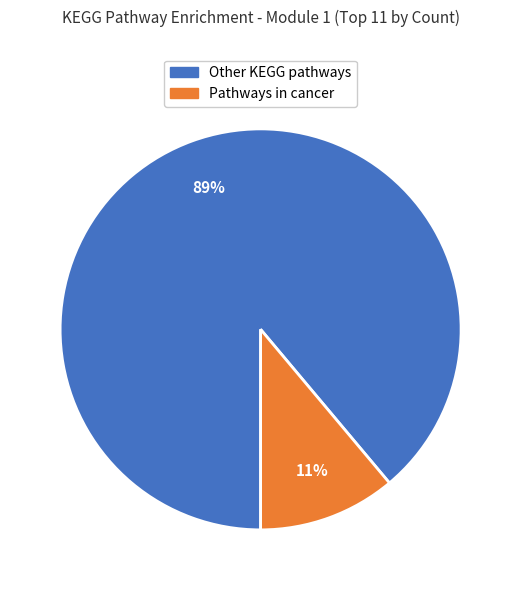

What percentage is the Other KEGG pathways slice, to the nearest percent?

89%